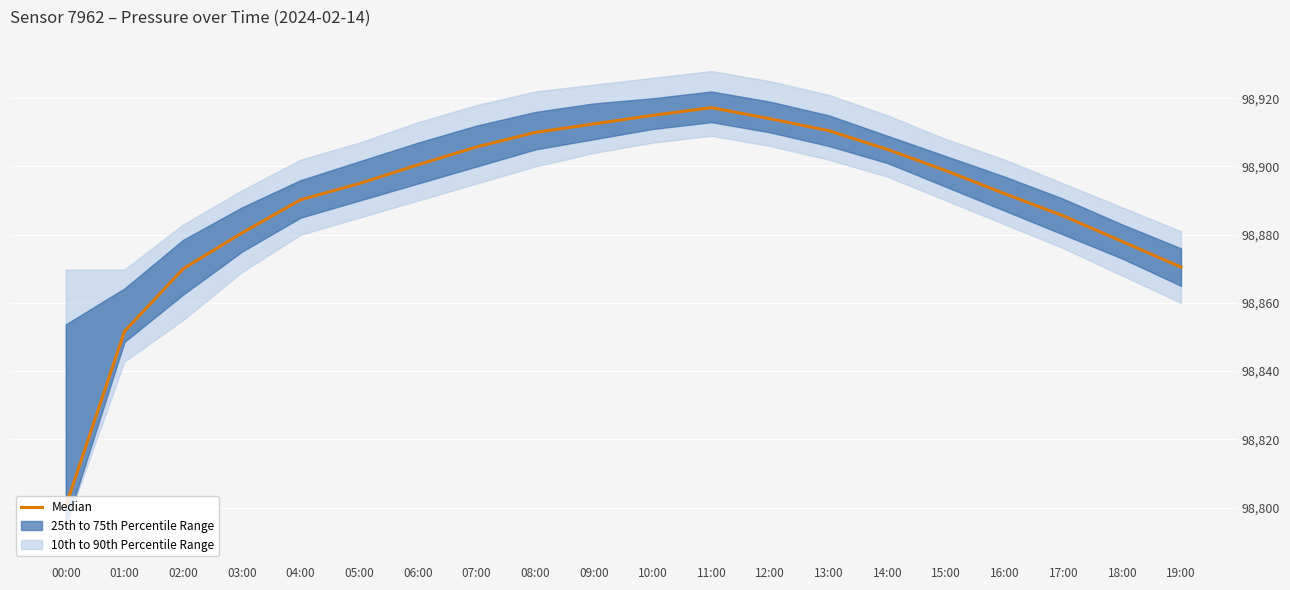

Rank the categories by value from lowest to highest.

00:00, 01:00, 02:00, 19:00, 18:00, 03:00, 17:00, 04:00, 16:00, 05:00, 15:00, 06:00, 14:00, 07:00, 08:00, 13:00, 09:00, 12:00, 10:00, 11:00